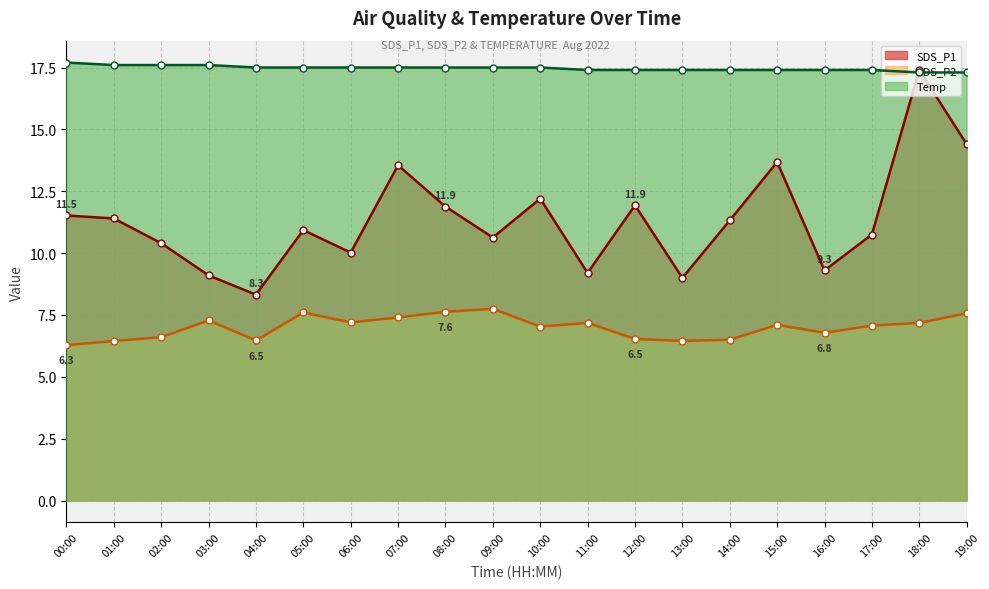

Between which two adjacent categories do Temp and SDS_P1 first intersect?

17:00 and 18:00